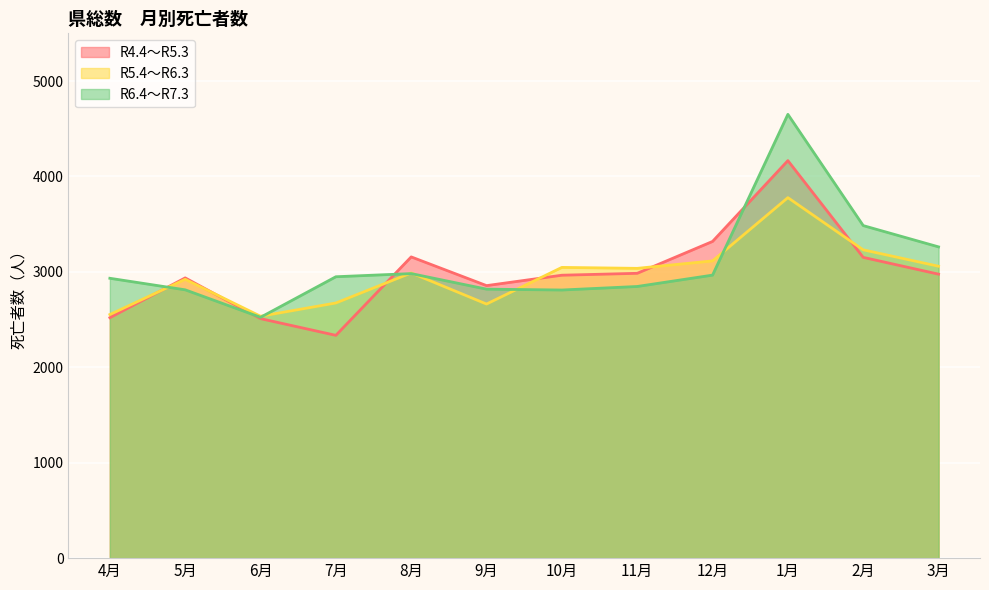

How many lines are shown in the chart?

3